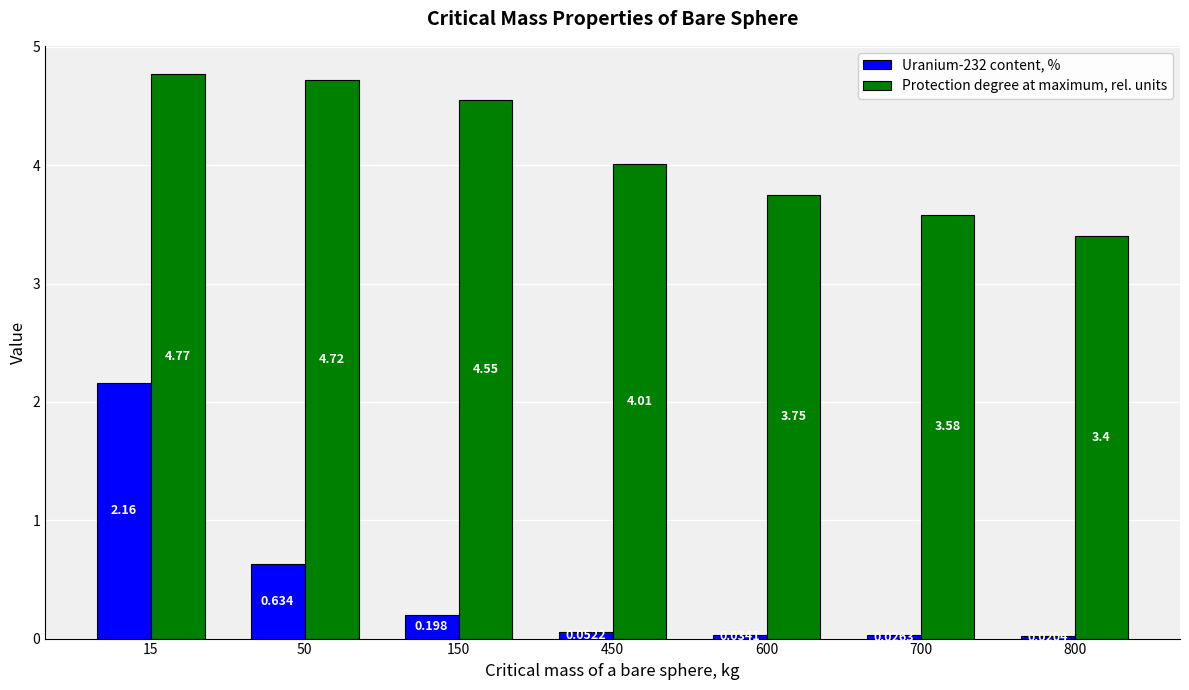

Which series has the widest spread of values?

Uranium-232 content, %